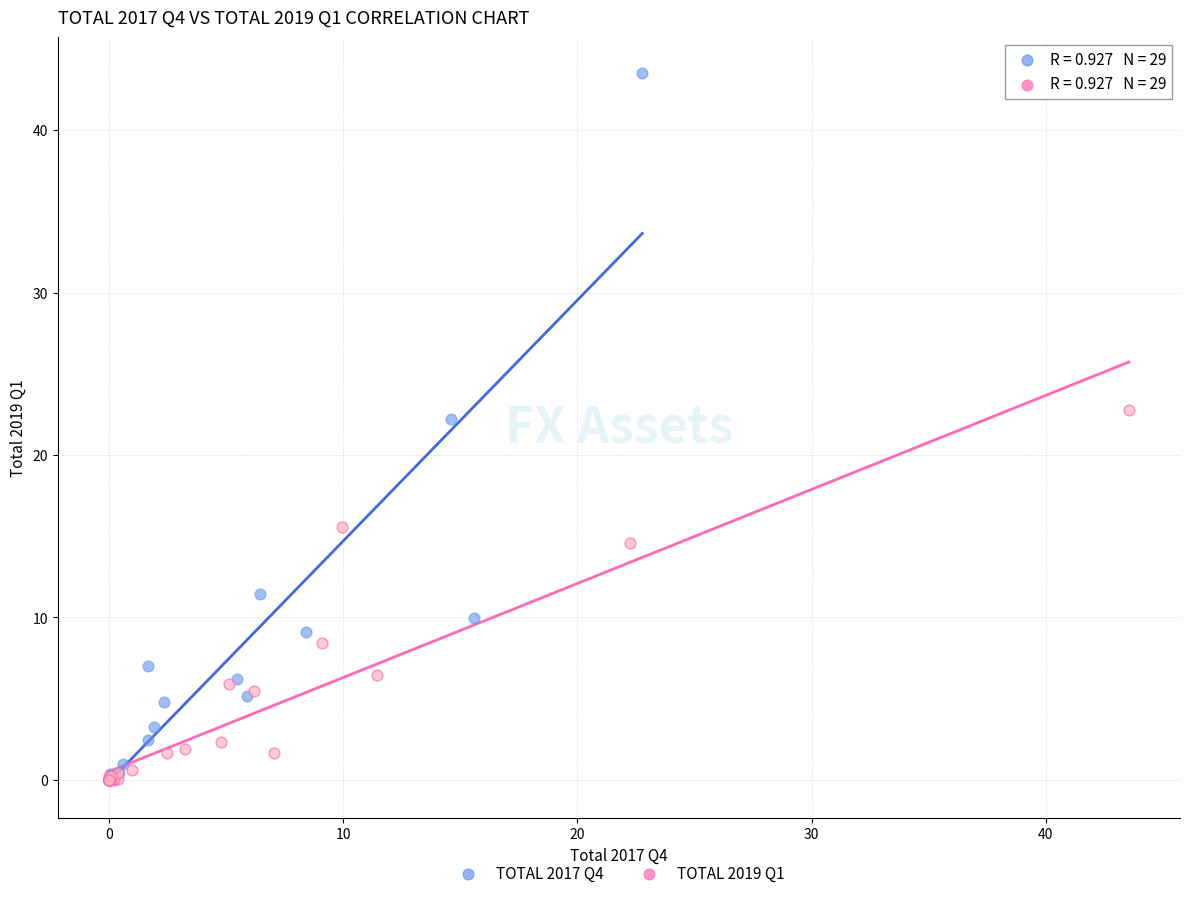

Which series reaches the maximum Y coordinate?

TOTAL 2017 Q4